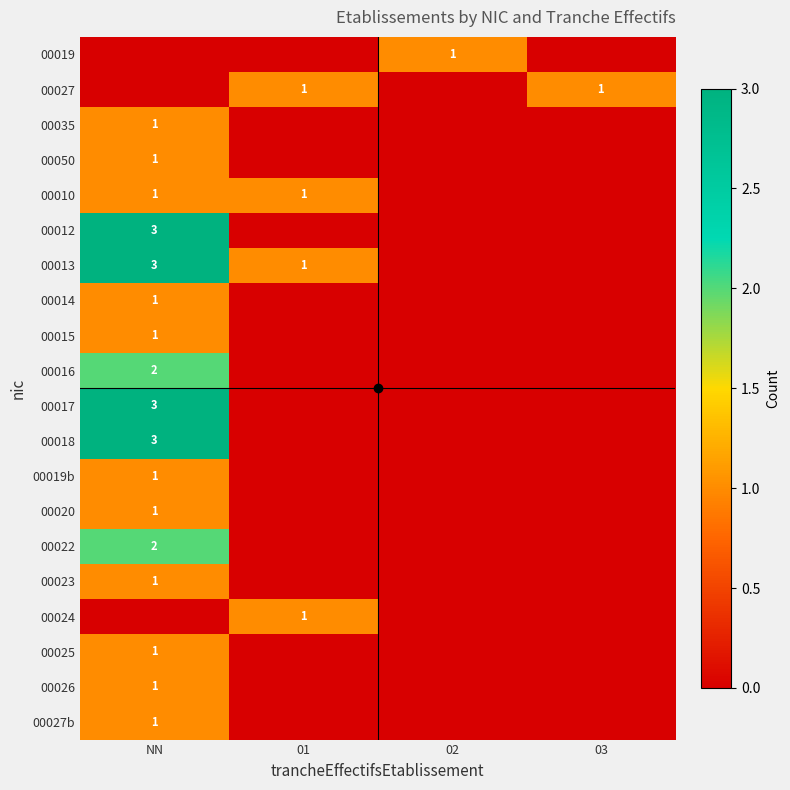

The value of 00015 at NN is 2. True or false?

False